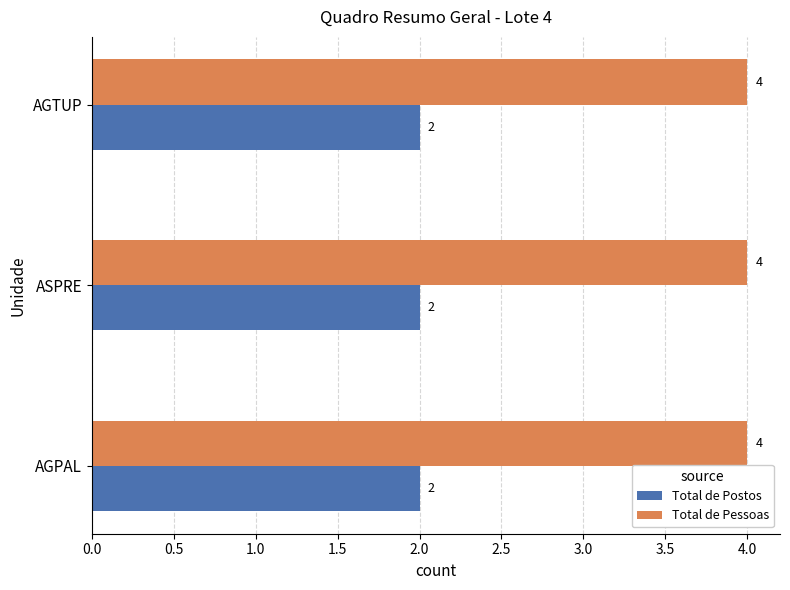

Count the number of categories in the chart.

3